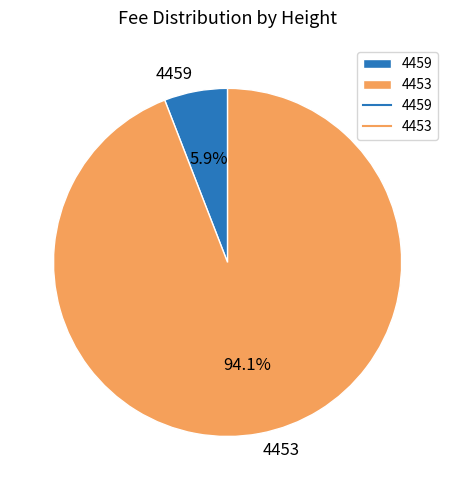

Rank the categories by value from highest to lowest.

4453, 4459